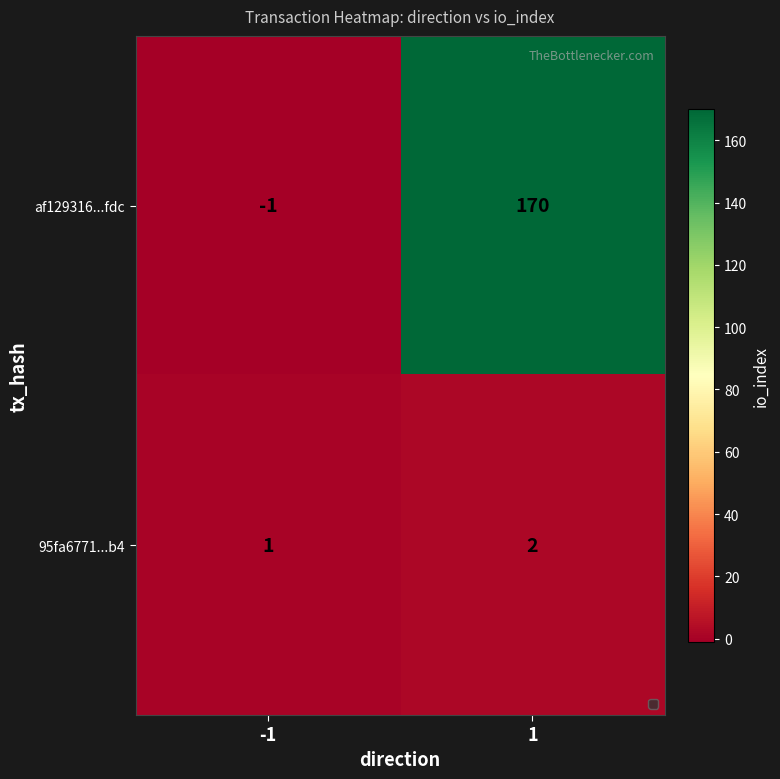

What is the difference between the maximum and minimum values in the af129316...fdc series?

171